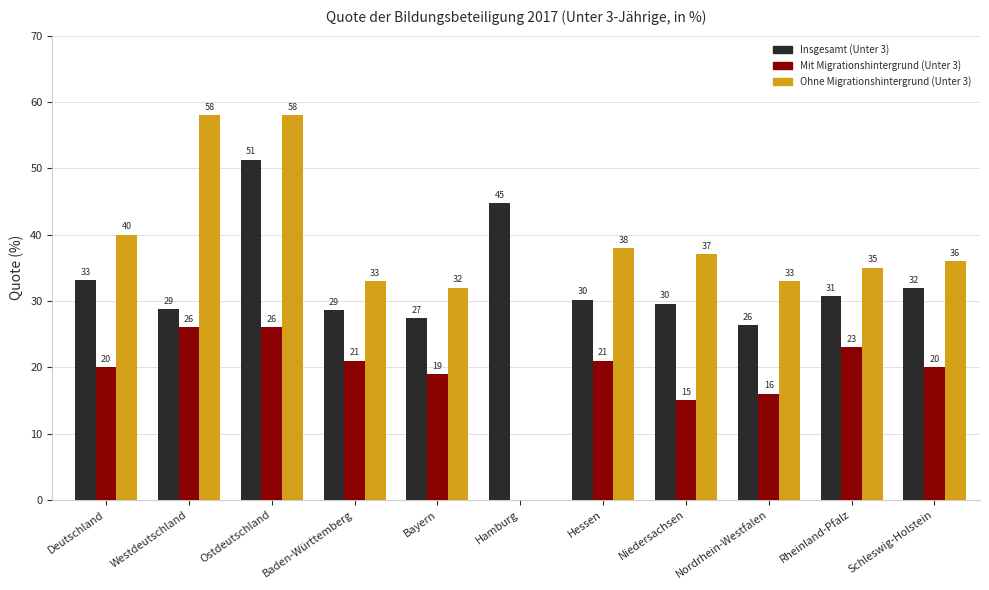

The Ohne Migrationshintergrund (Unter 3) series shows 0.0 at Hamburg. True or false?

True